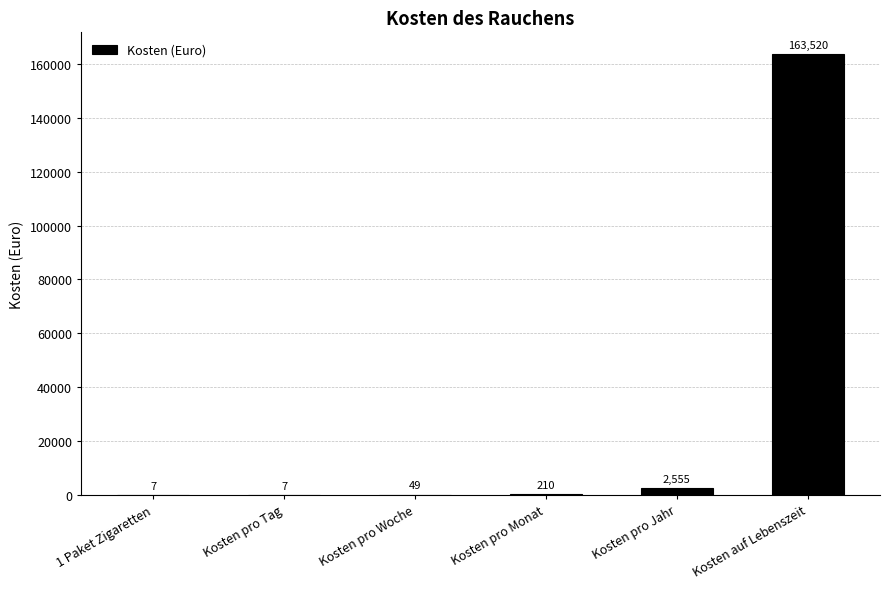

Between 1 Paket Zigaretten and Kosten auf Lebenszeit, which is larger?

Kosten auf Lebenszeit